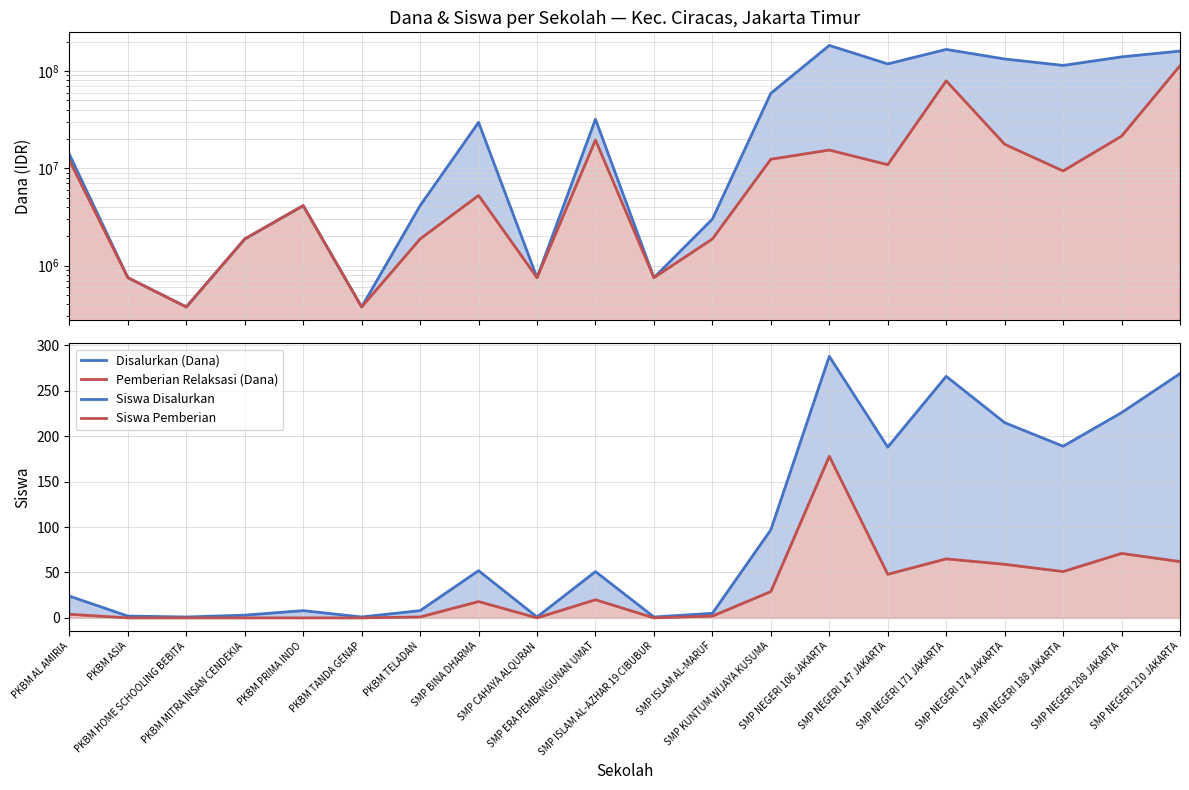

How many interior local valleys does the Siswa Disalurkan series have?

6